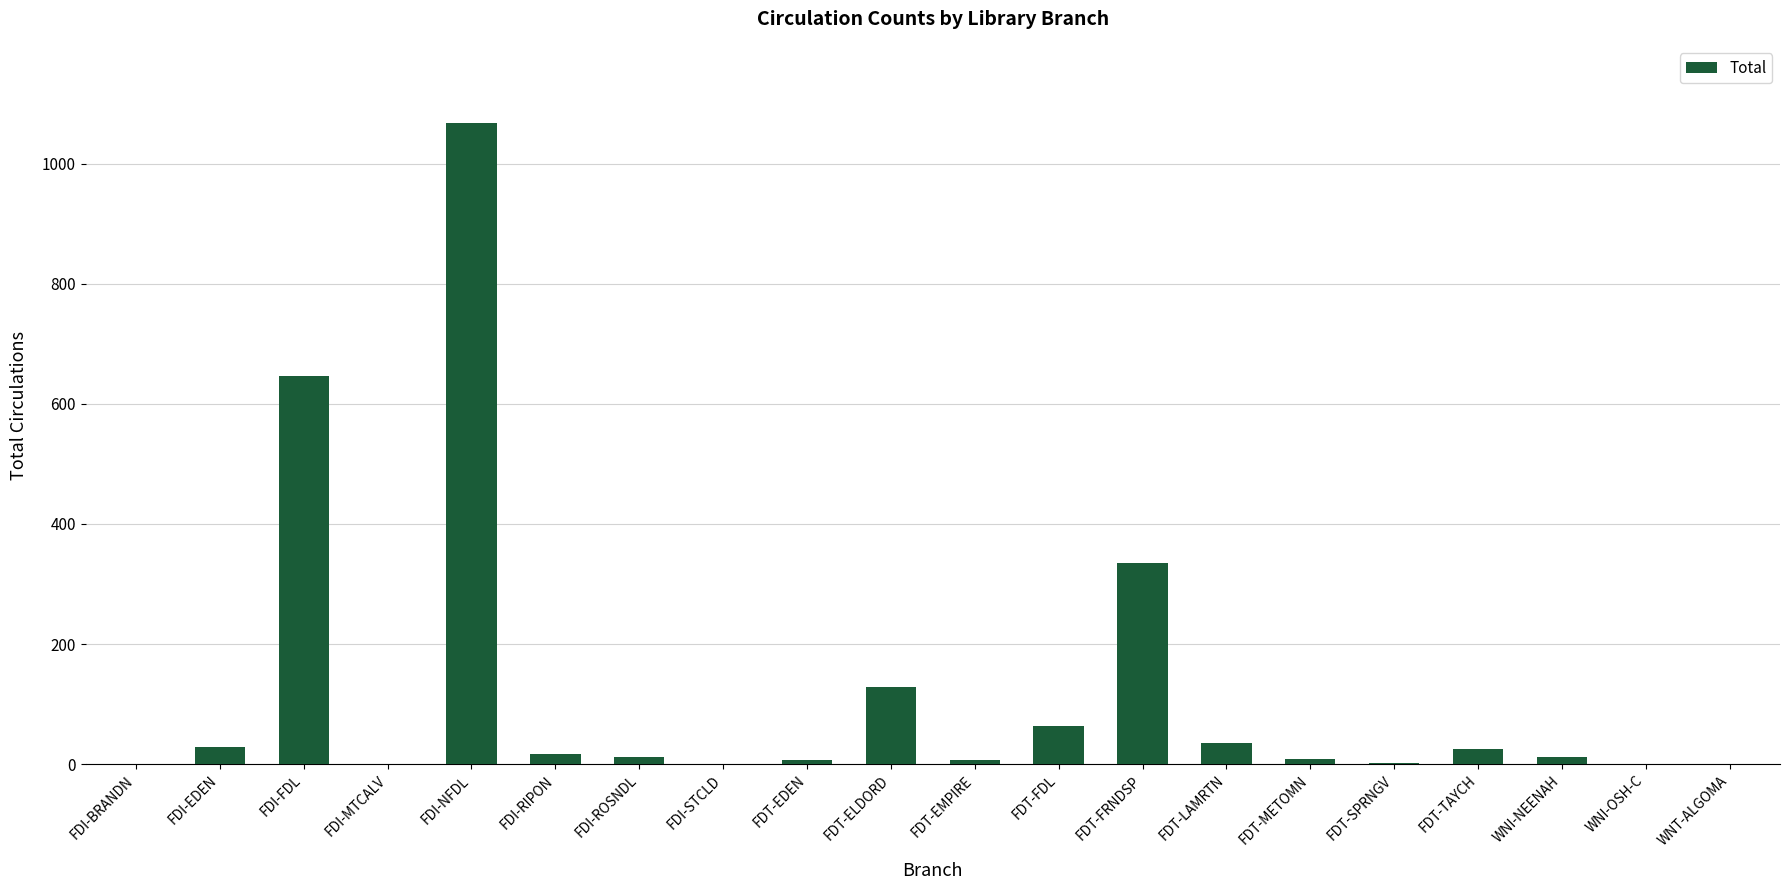

The value at FDT-FRNDSP is 128. True or false?

False